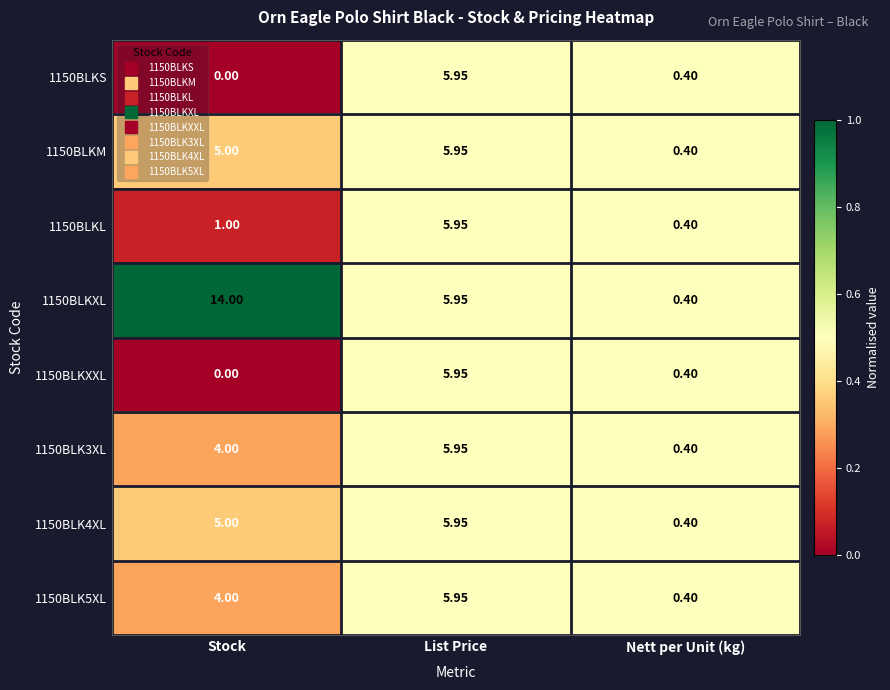

Which category has the lowest value in the 1150BLK5XL series?

Nett per Unit (kg)